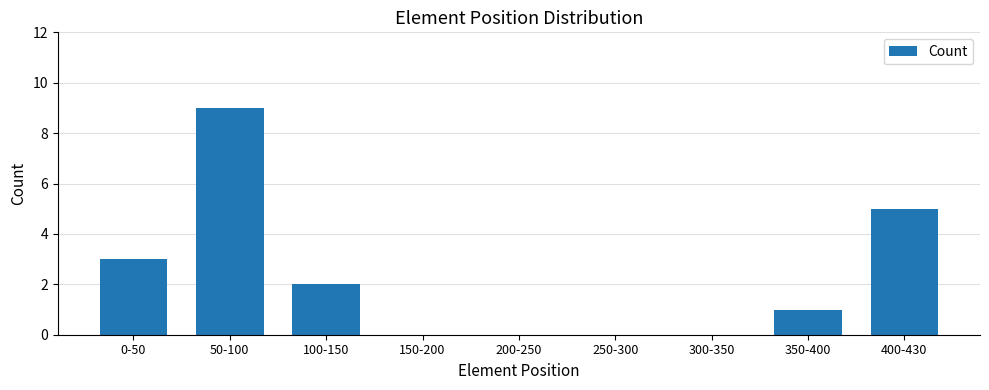

The chart shows a value of 2 at 350-400. True or false?

False